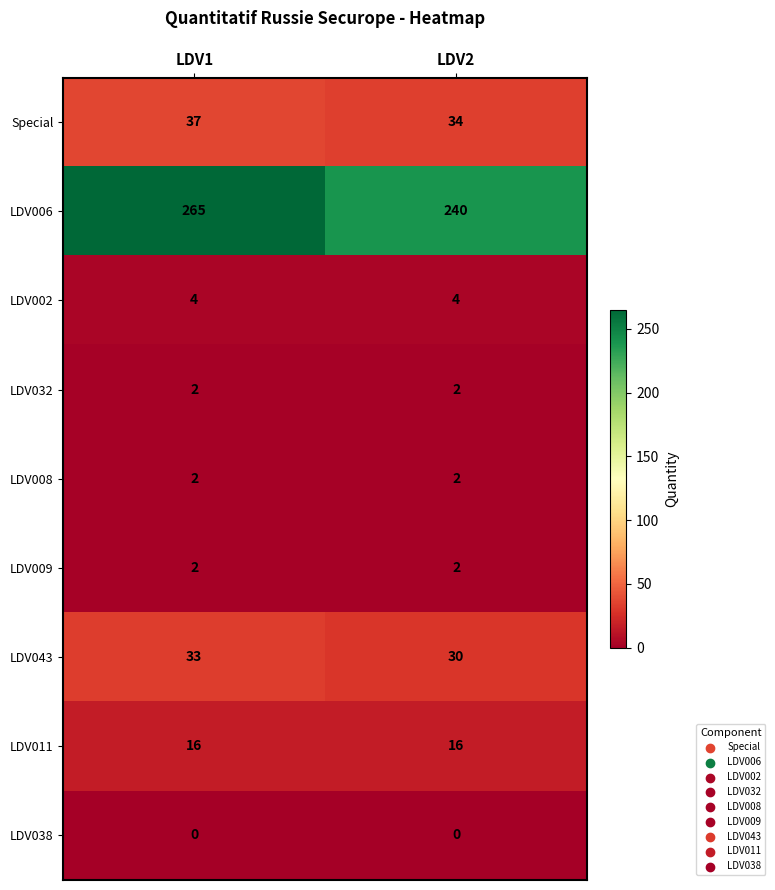

Is it true that LDV011 equals 22 at LDV1?

False